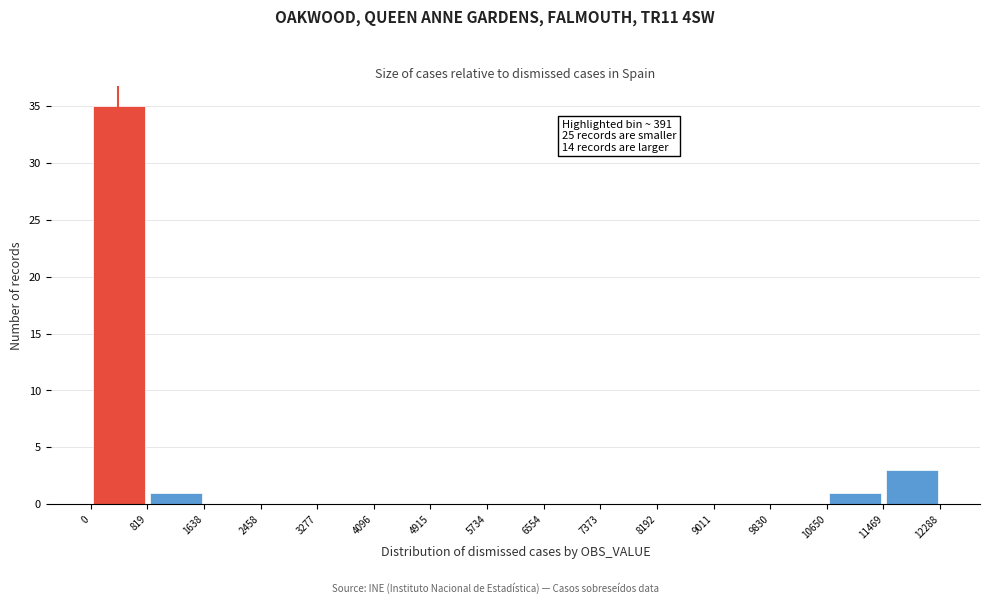

Which range on the x-axis has the tallest bar?

0 to 819